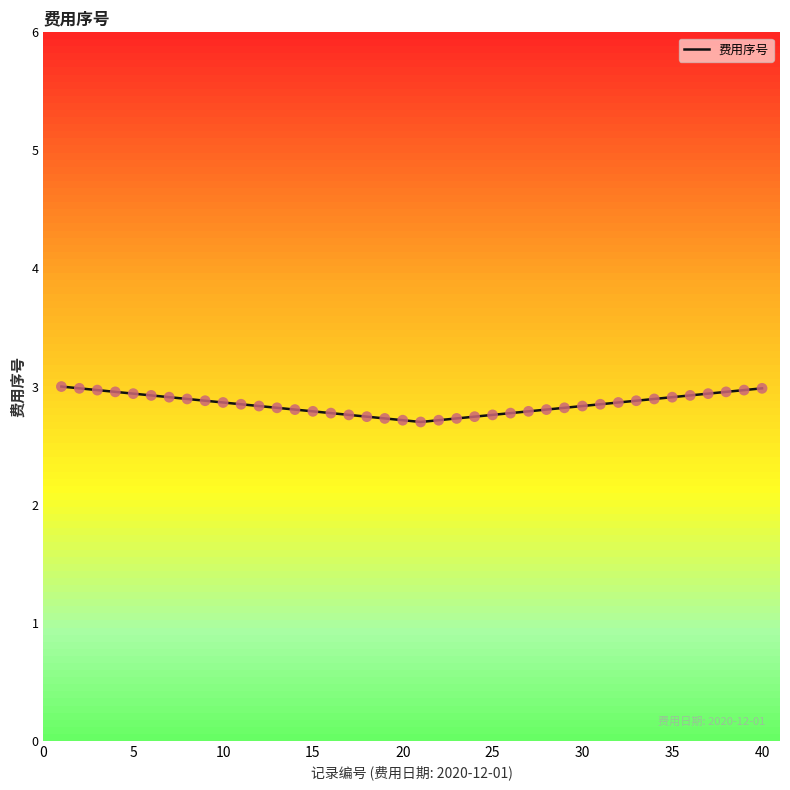

What is the difference between the maximum and minimum values?

0.3